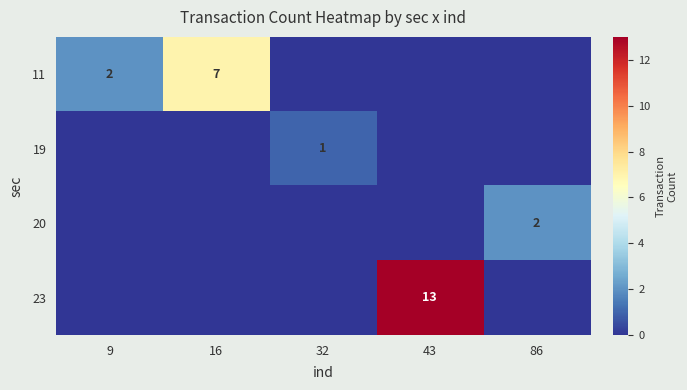

Between 32 and 43, which is larger?

32